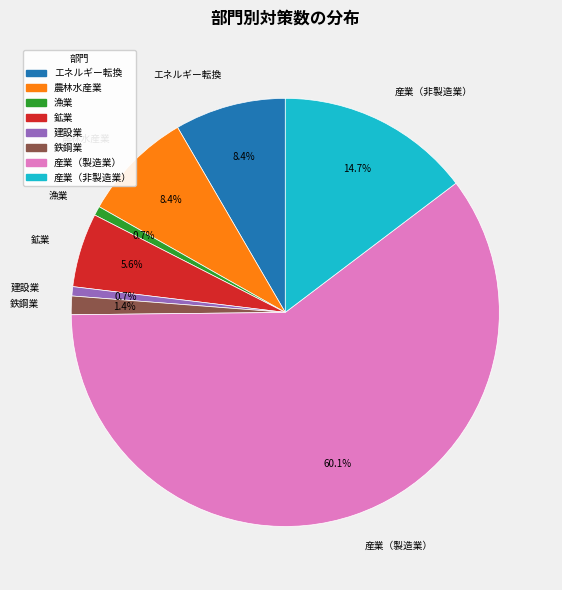

To the nearest percent, what percentage of the pie is 産業（非製造業）?

15%